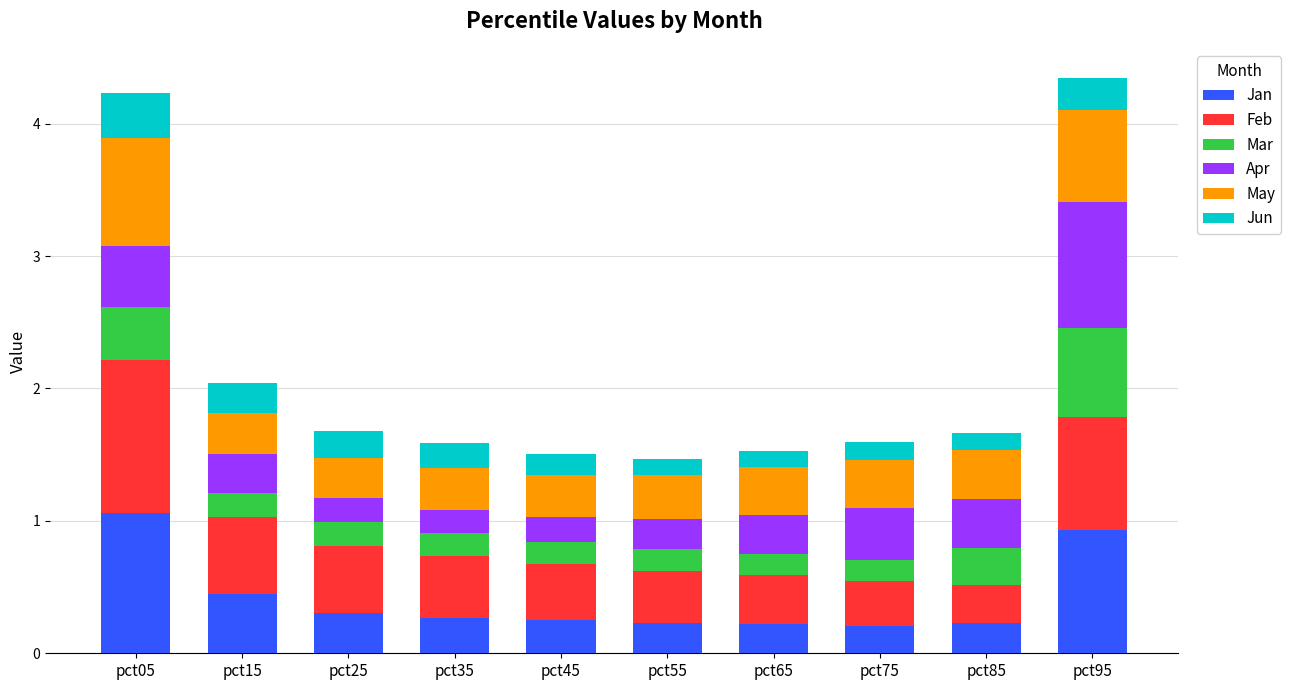

Does the chart contain any negative values?

No